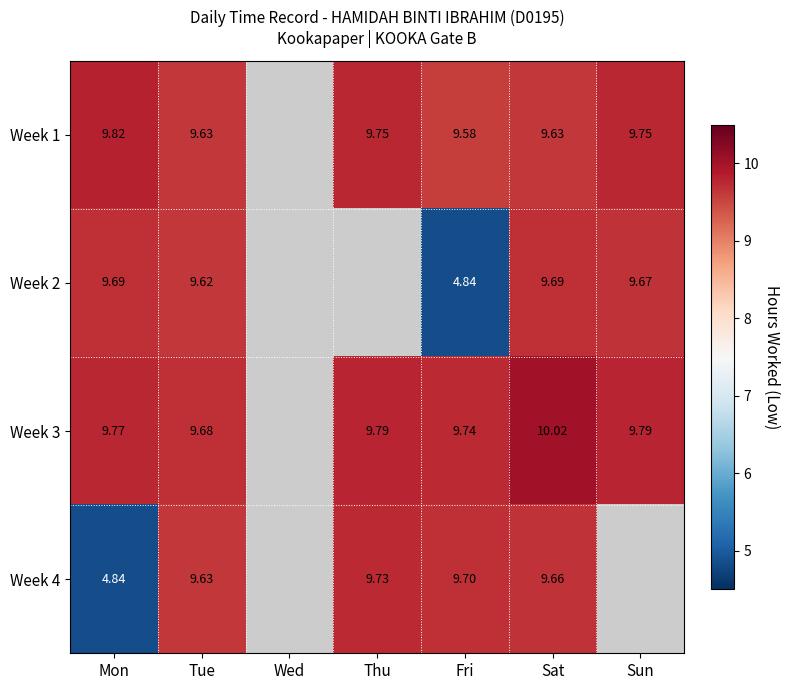

At how many categories does at least one series exceed 7?

6